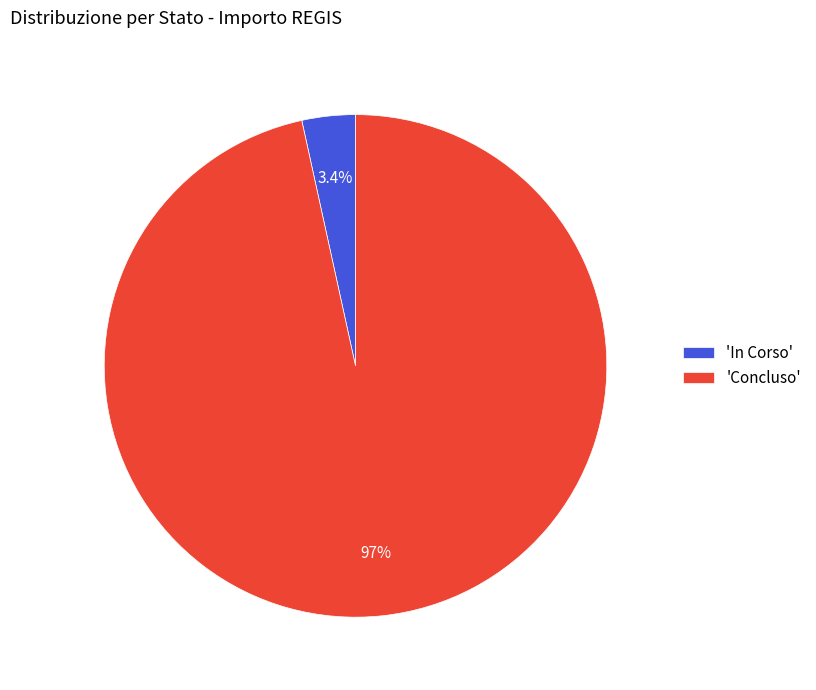

How many segments does this pie chart have?

2